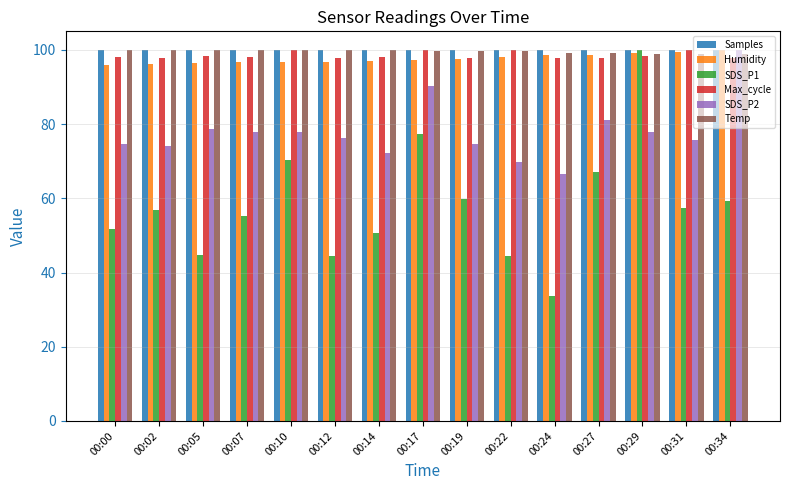

Count the number of data series in this chart.

6